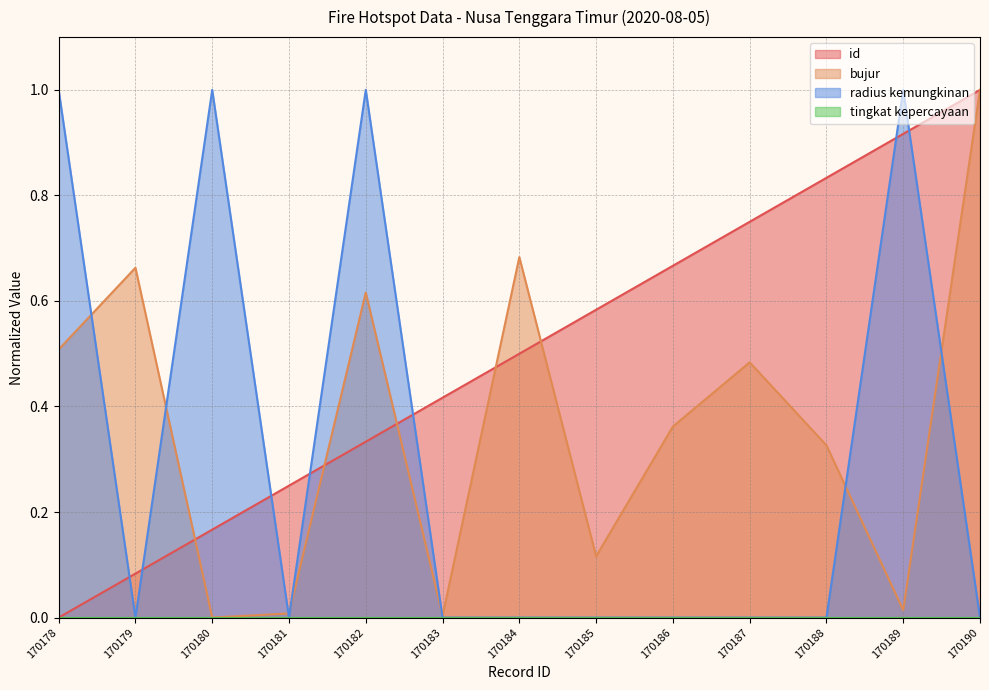

What is the difference between the maximum and minimum values in the radius kemungkinan series?

1.0